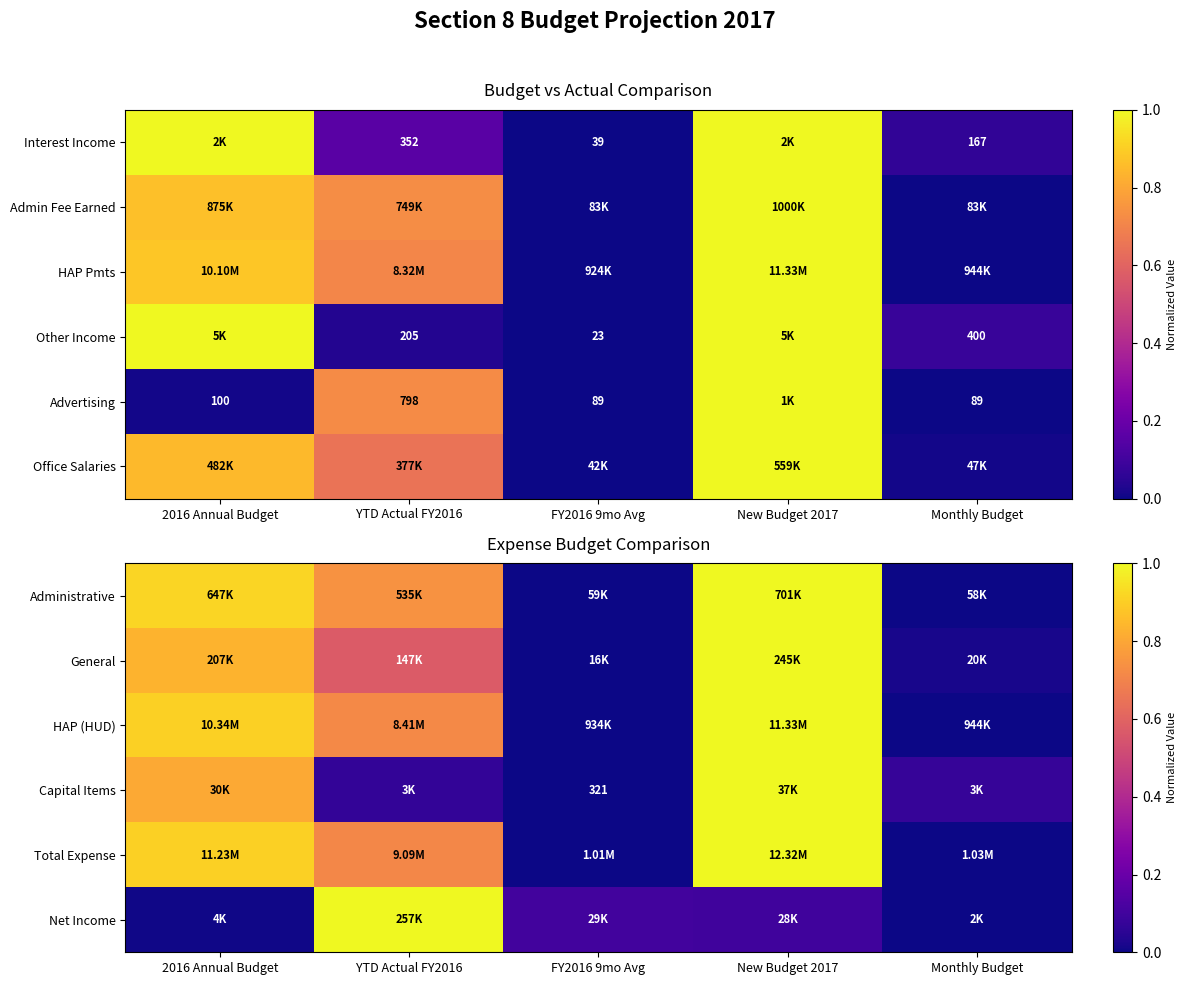

The General series shows 0.0 at Monthly Budget. True or false?

True